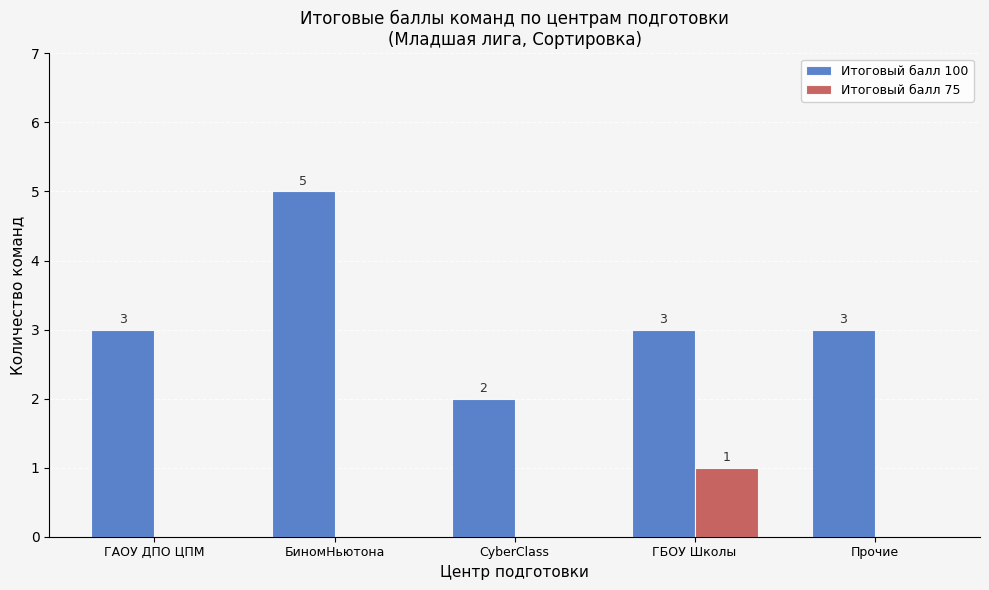

The Итоговый балл 100 series shows 2 at CyberClass. True or false?

True